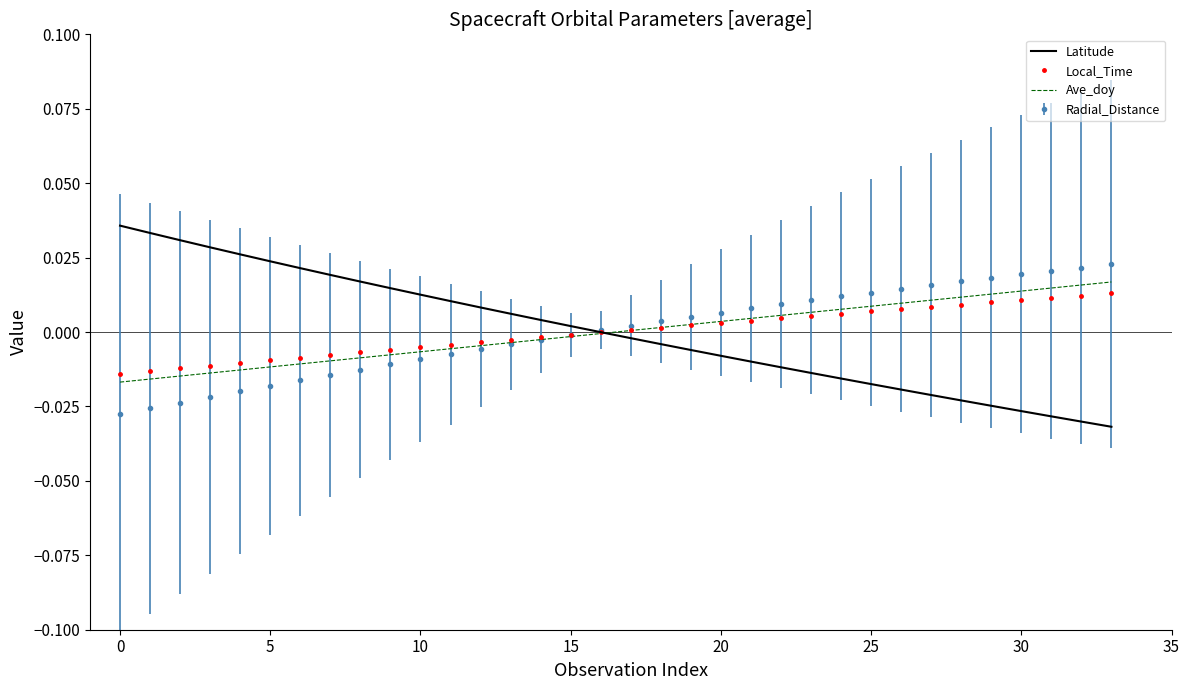

Which series has the widest spread of values?

Latitude